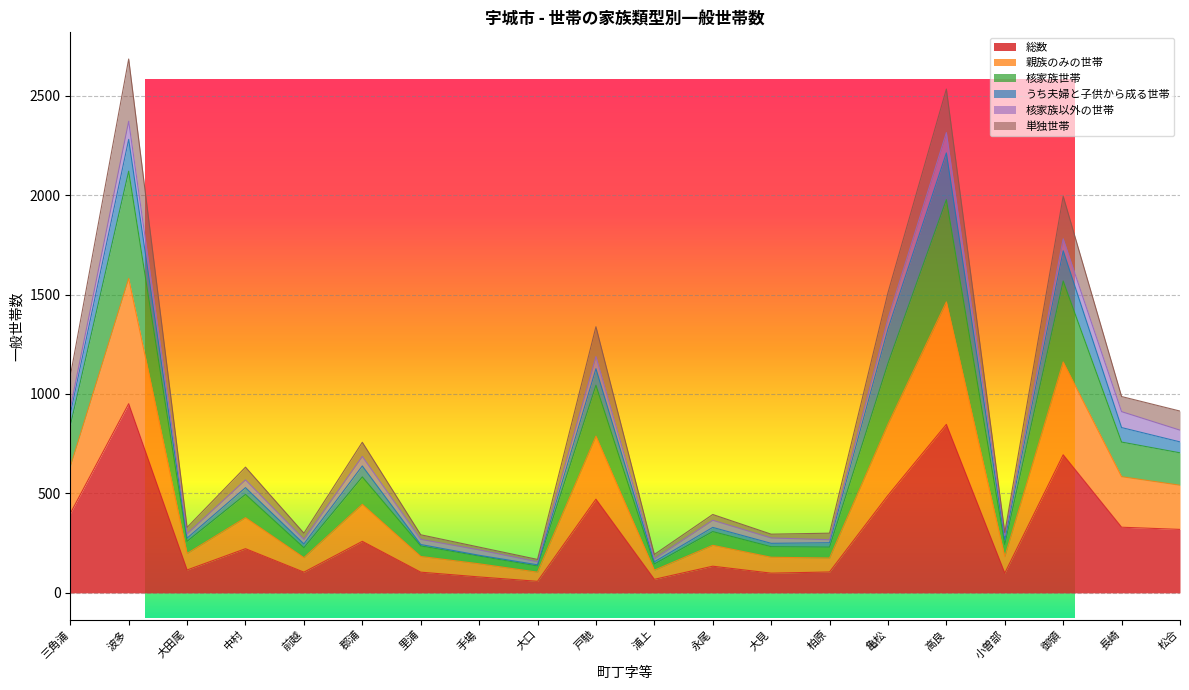

What is the sum of all 総数 values?

5948